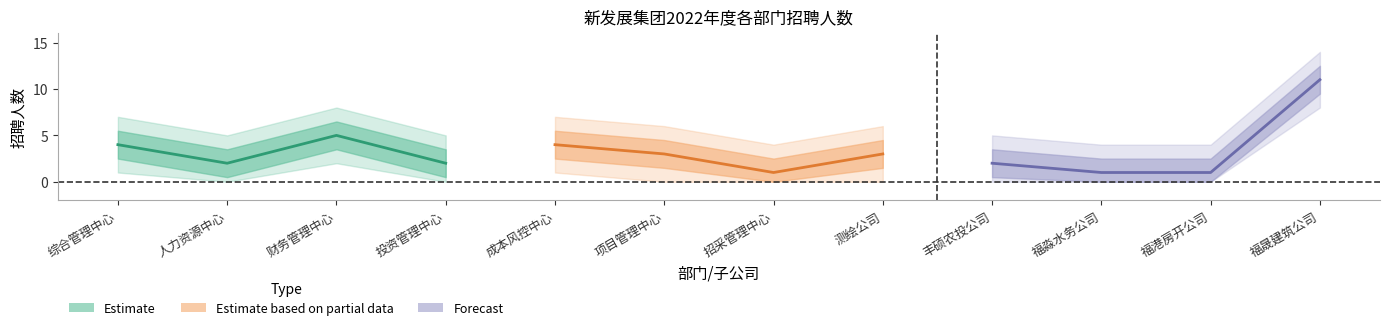

Does the chart have visible grid lines?

No